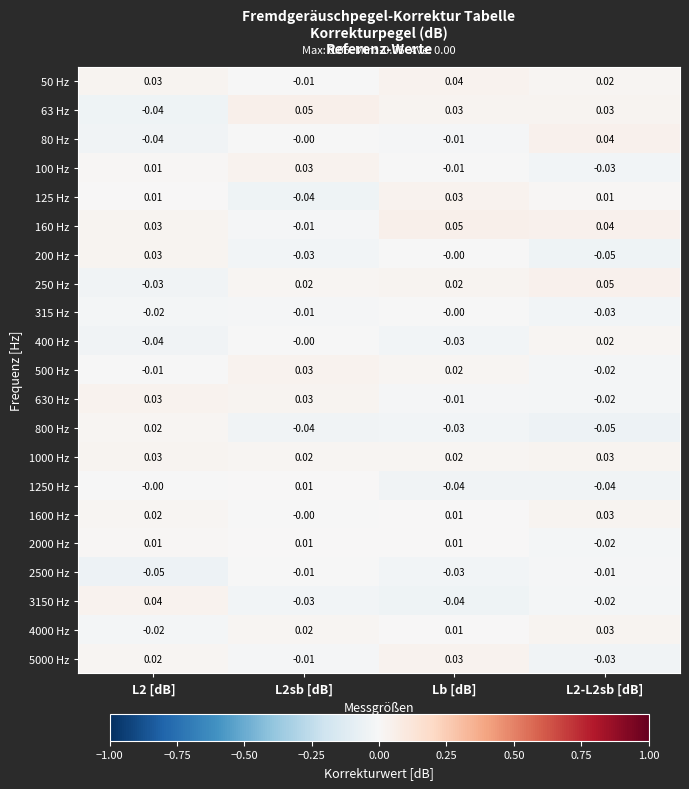

How many data points does each series have?

4